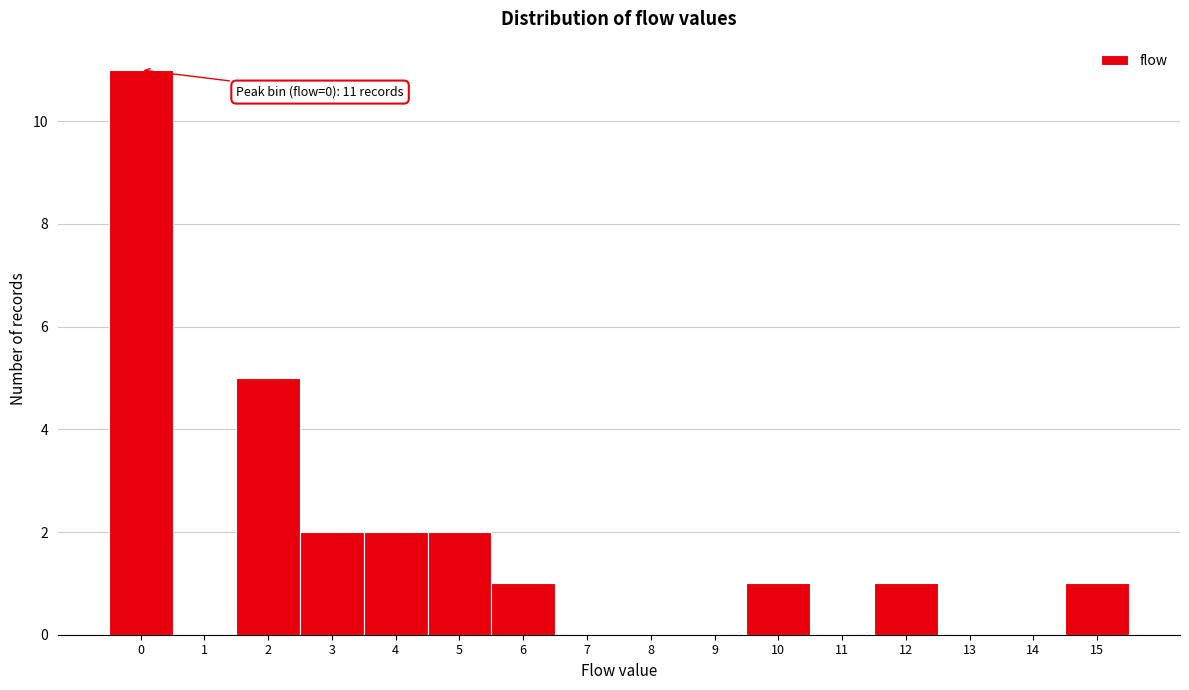

Reading left to right, list all the values displayed in this chart.

0=11	1=0	2=5	3=2	4=2	5=2	6=1	7=0	8=0	9=0	10=1	11=0	12=1	13=0	14=0	15=1